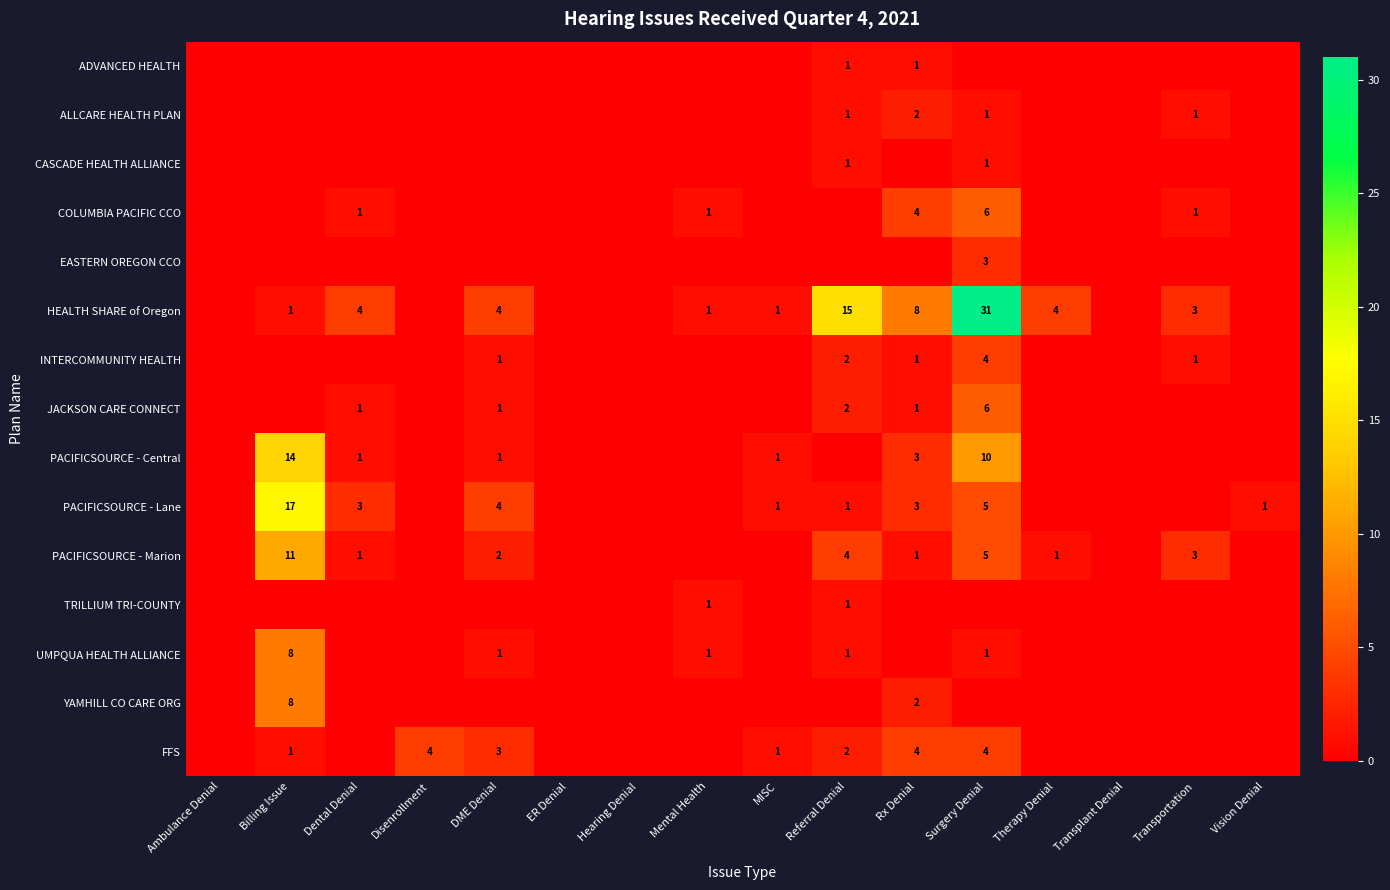

The FFS series shows 3 at DME Denial. True or false?

True